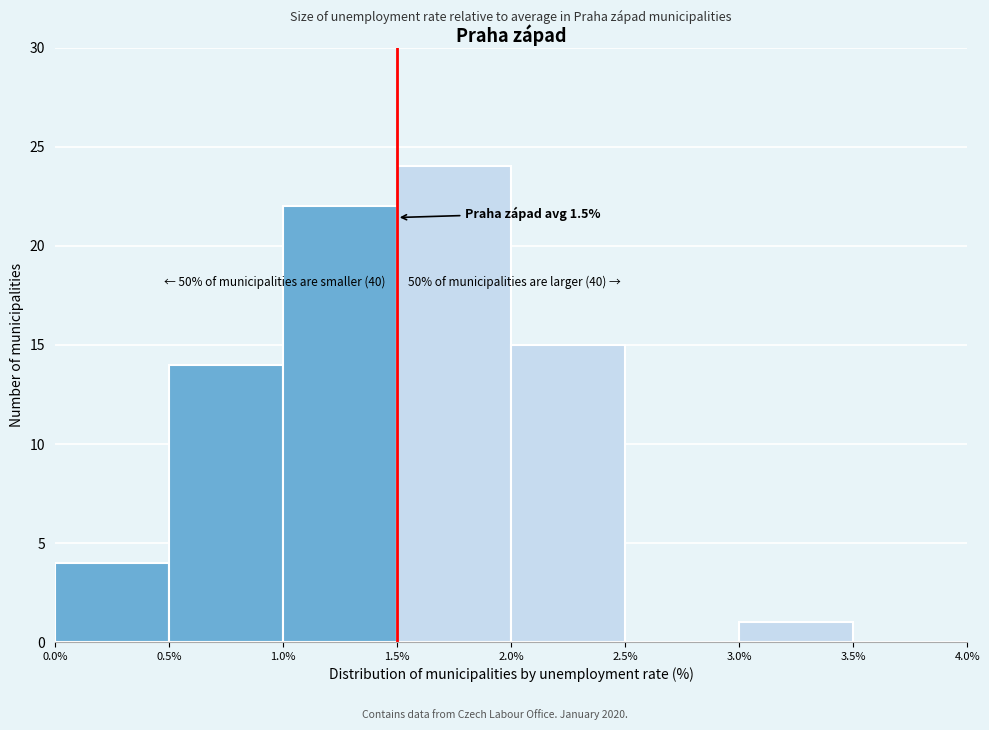

Which range on the x-axis has the tallest bar?

1.5% to 2.0%